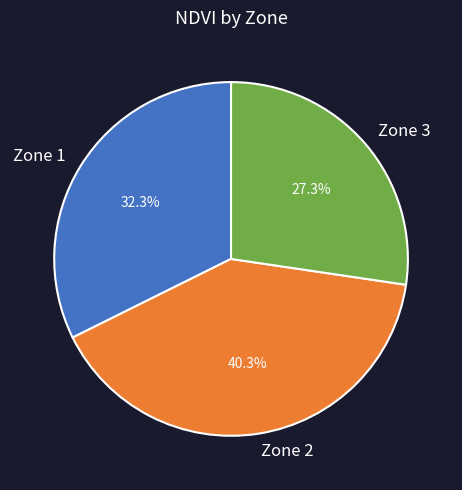

Approximately how many times larger is the value at Zone 2 compared to Zone 3?

1.5